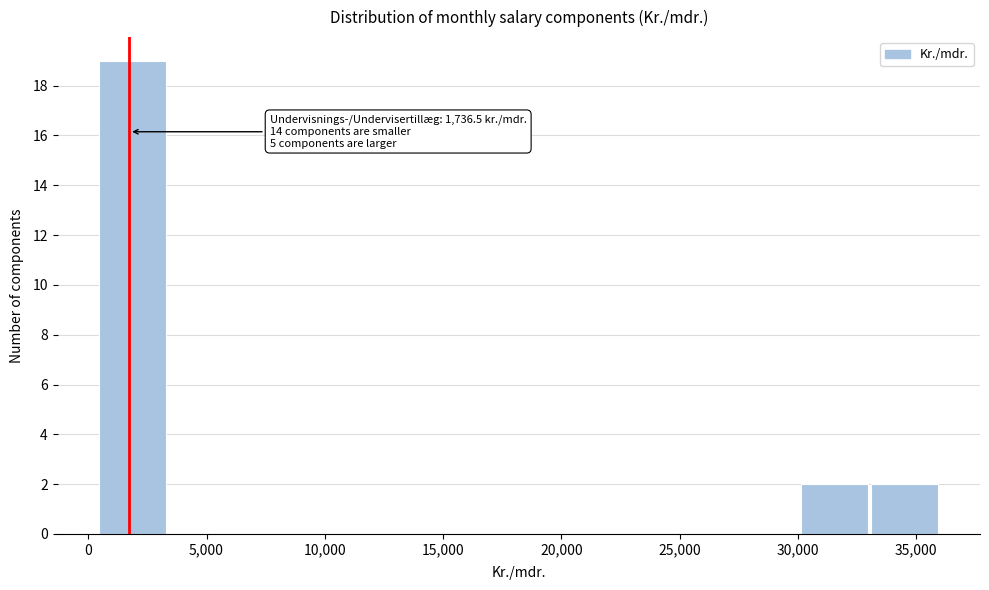

Over which range of the x-axis is the bar tallest?

500 to 3500